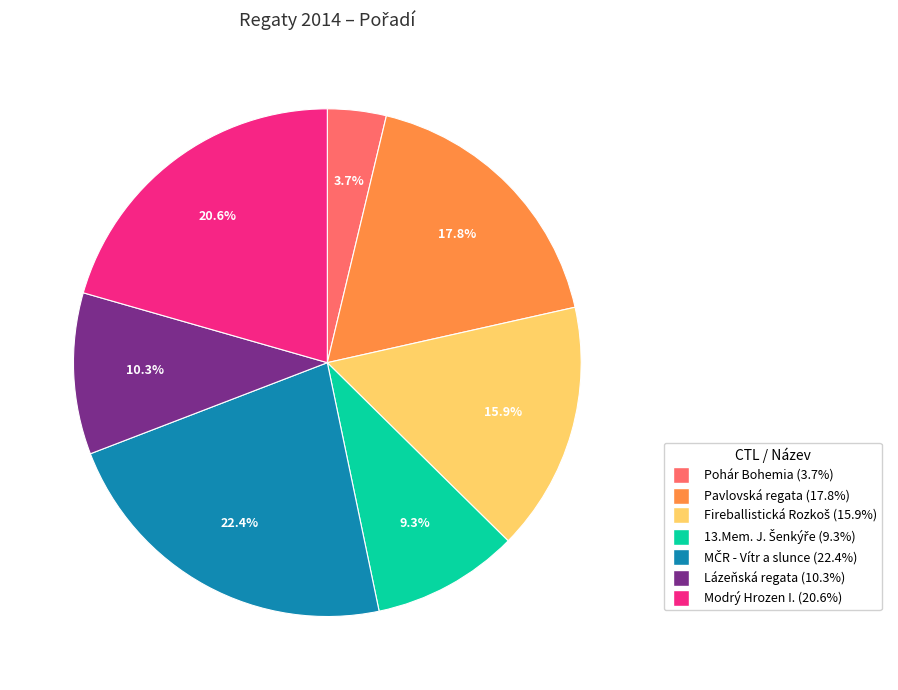

Is there a majority slice in this chart?

No